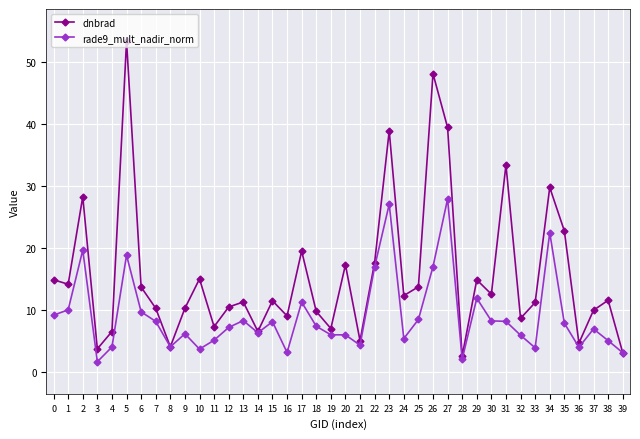

Where is rade9_mult_nadir_norm nearest to the value 14?

29